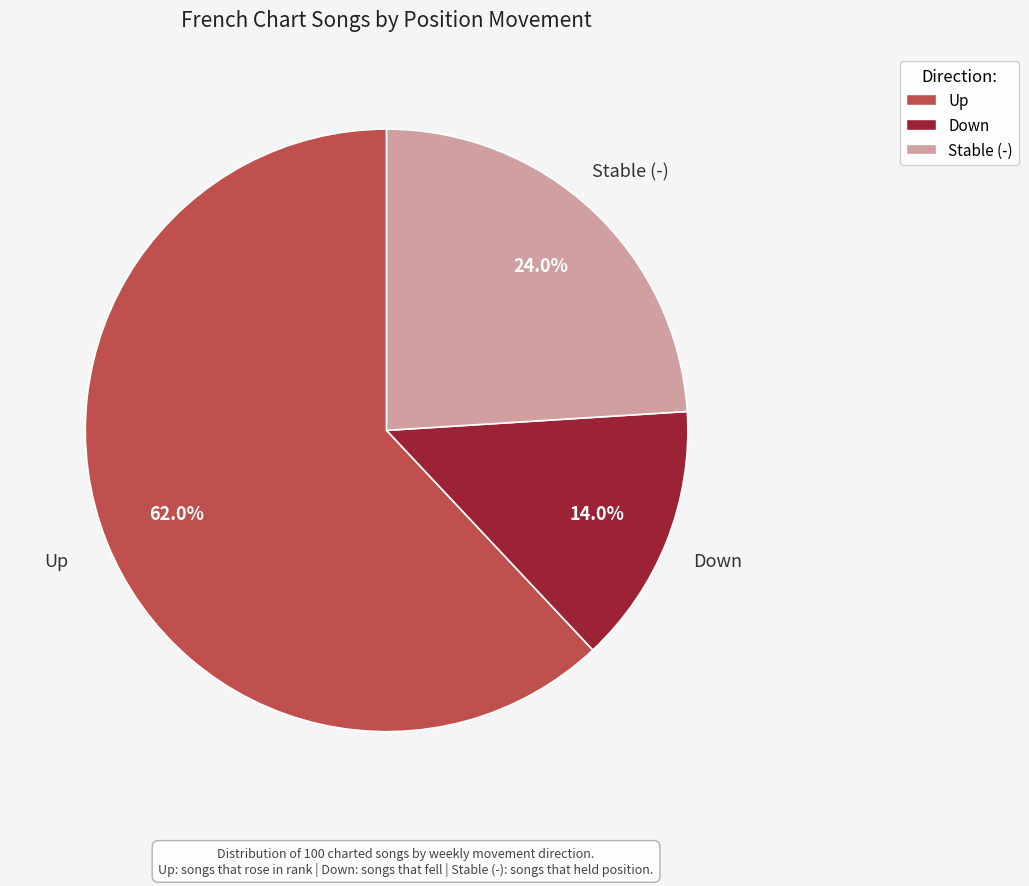

Does any single category account for the majority?

Yes